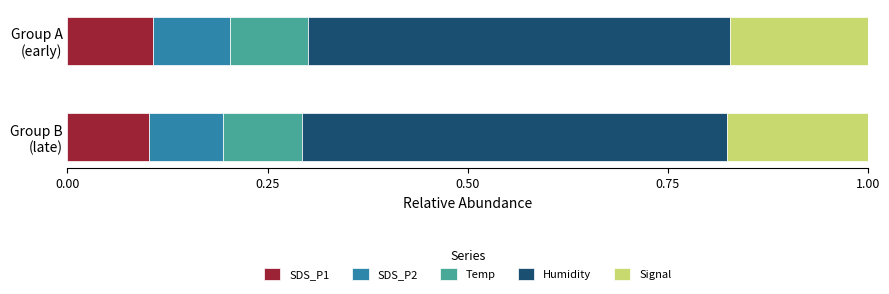

What are all the series names shown in the legend?

SDS_P1, SDS_P2, Temp, Humidity, Signal